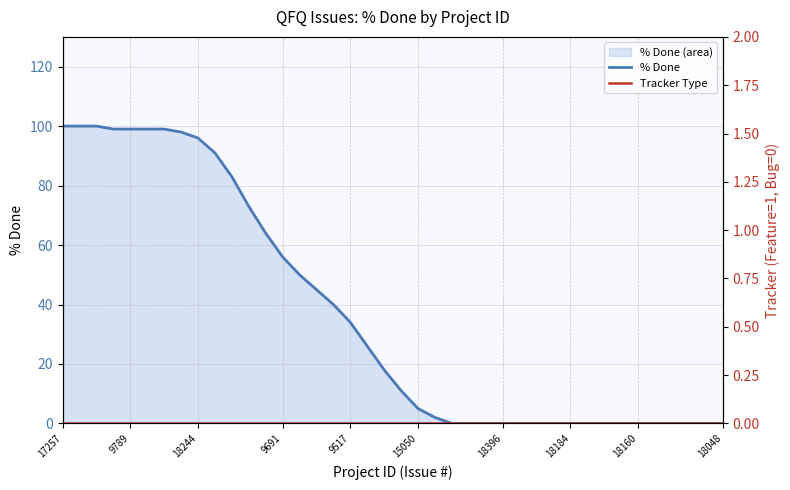

Which series has the largest total across all categories?

% Done